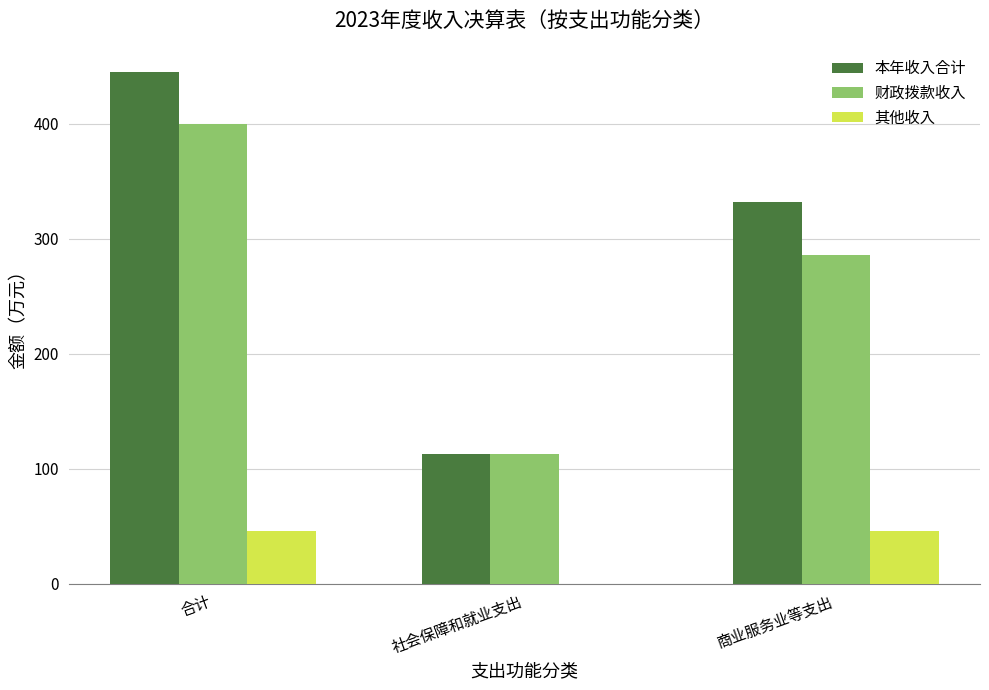

Count the number of data series in this chart.

3